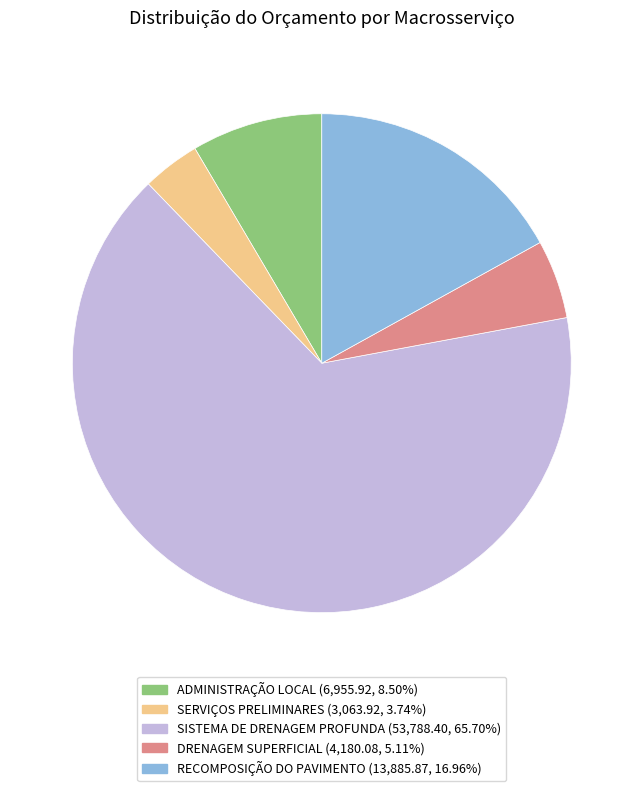

Which slice represents more than half of the pie?

SISTEMA DE DRENAGEM PROFUNDA